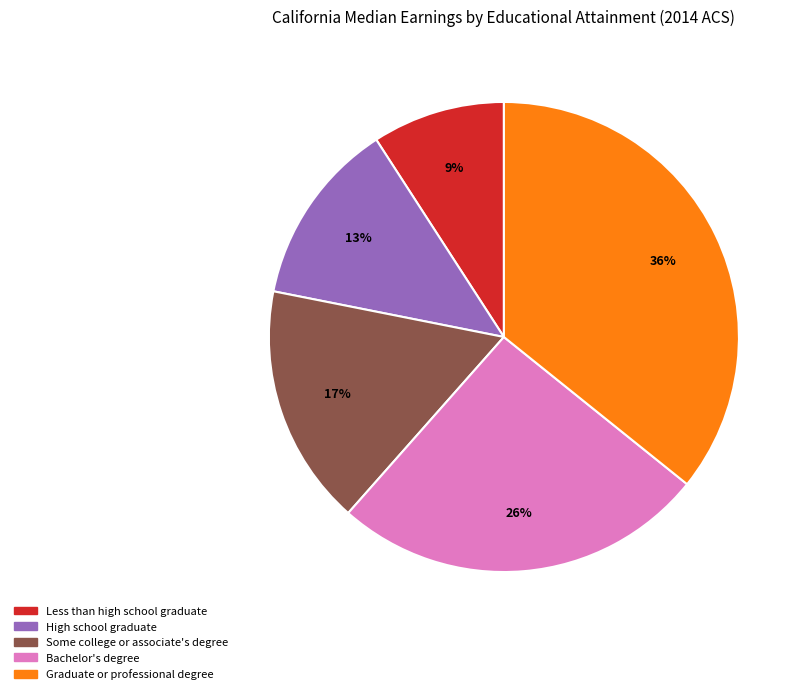

To the nearest percent, what is the difference between the largest and smallest slice percentages?

27%